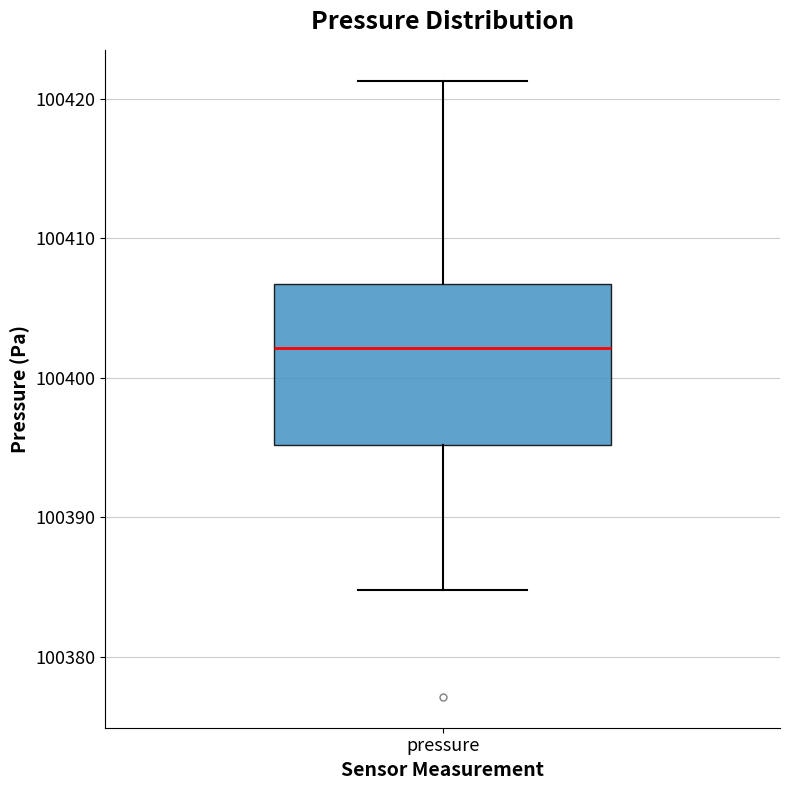

Where is the upper edge of the box for pressure on the y-axis? The values are not printed on the chart, so give them approximately, as read against the axis.

100407